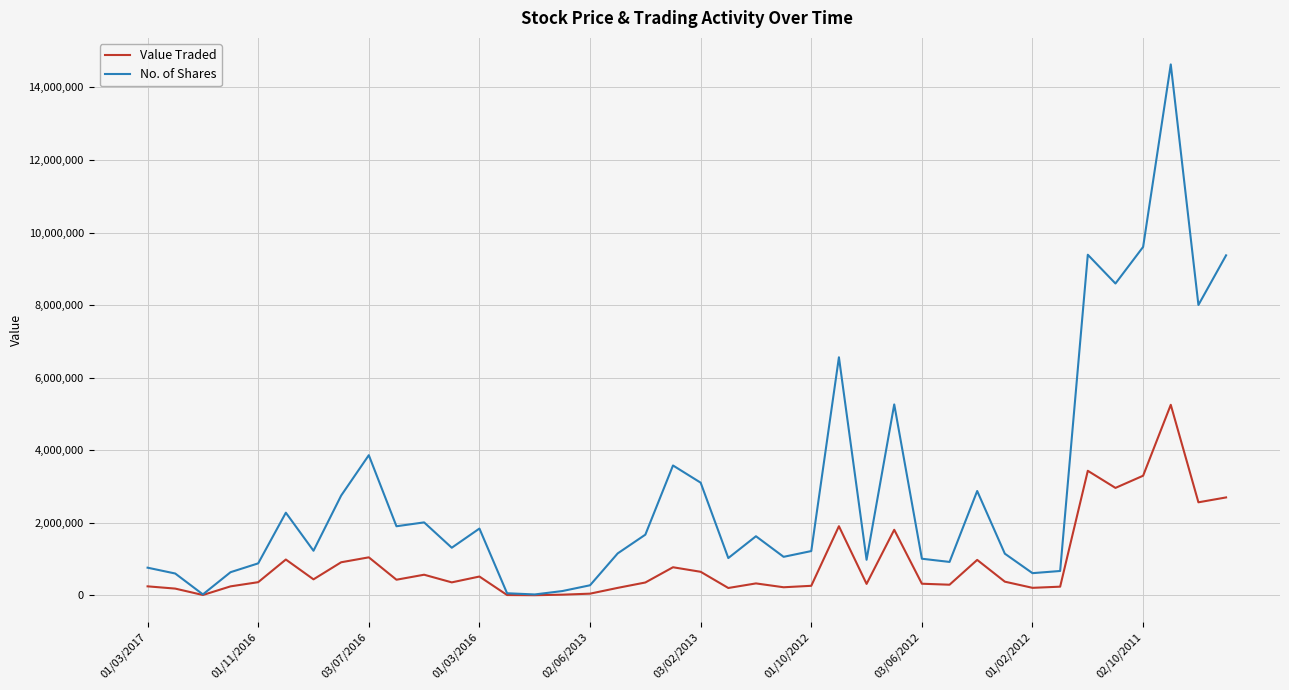

List the series in order of their peak value, highest first.

No. of Shares, Value Traded